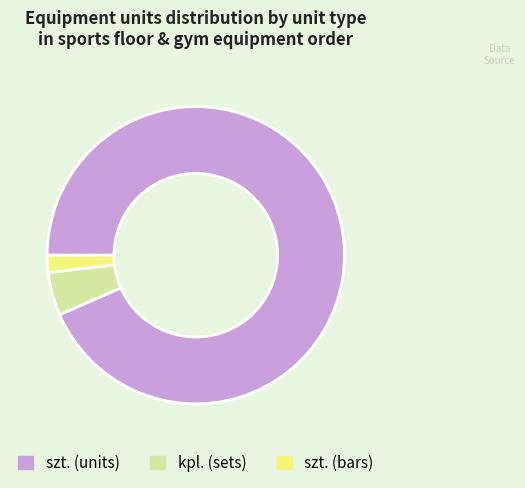

Count the number of slices in the pie.

3